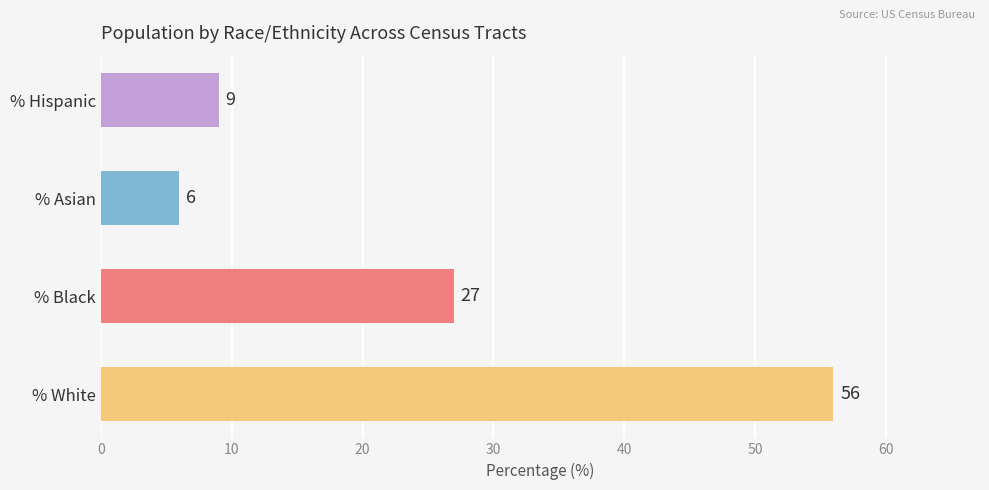

What is the value of the percent_hispanic bar at the 6th from the left?

9